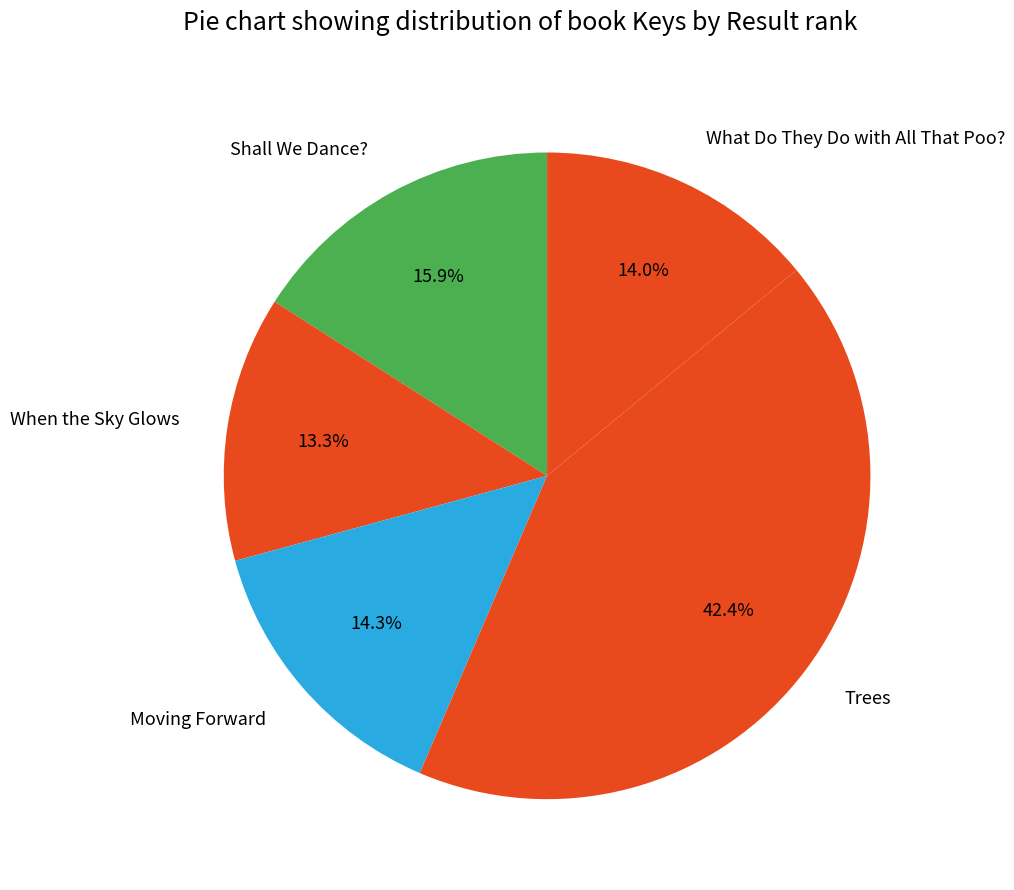

To the nearest percent, what is the combined percentage of When the Sky Glows and What Do They Do with All That Poo??

27%